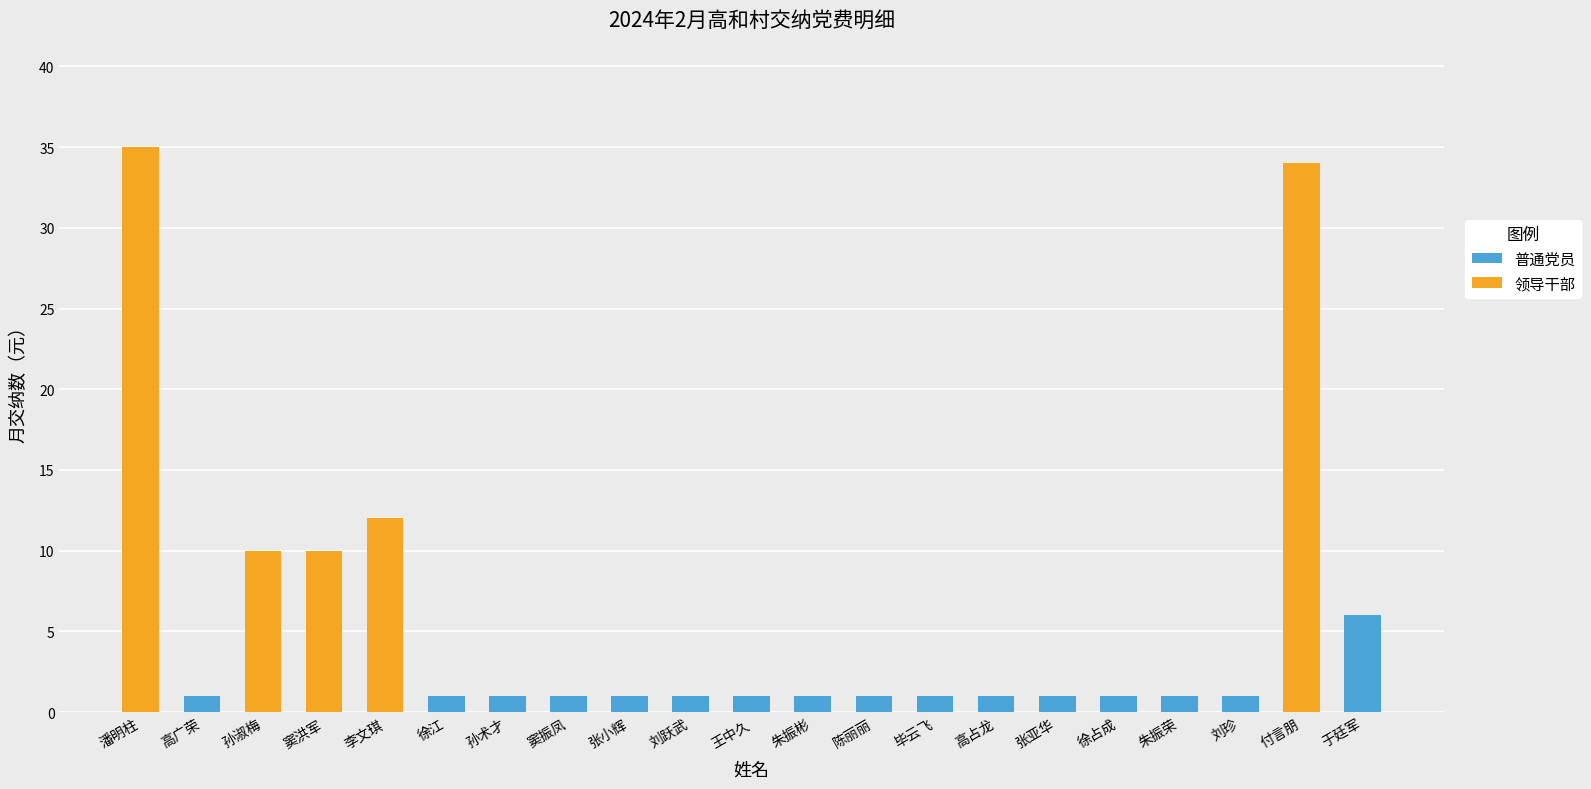

Where is the data nearest to the value 18?

李文琪